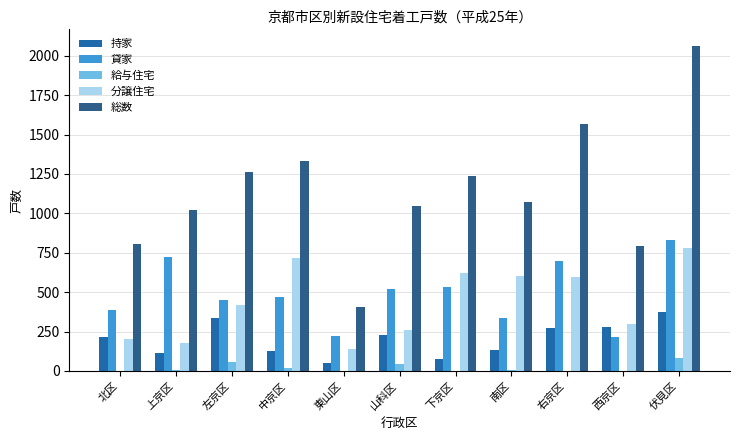

Is it true that 持家 equals 202 at 左京区?

False